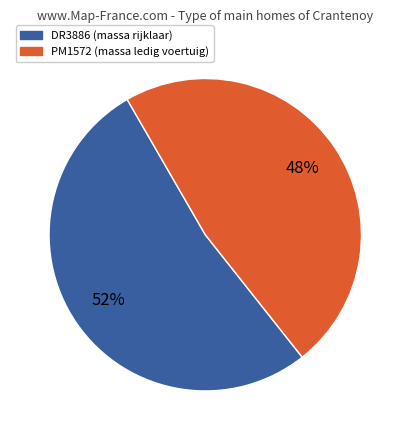

True or false: DR3886 accounts for 9% of the total.

False